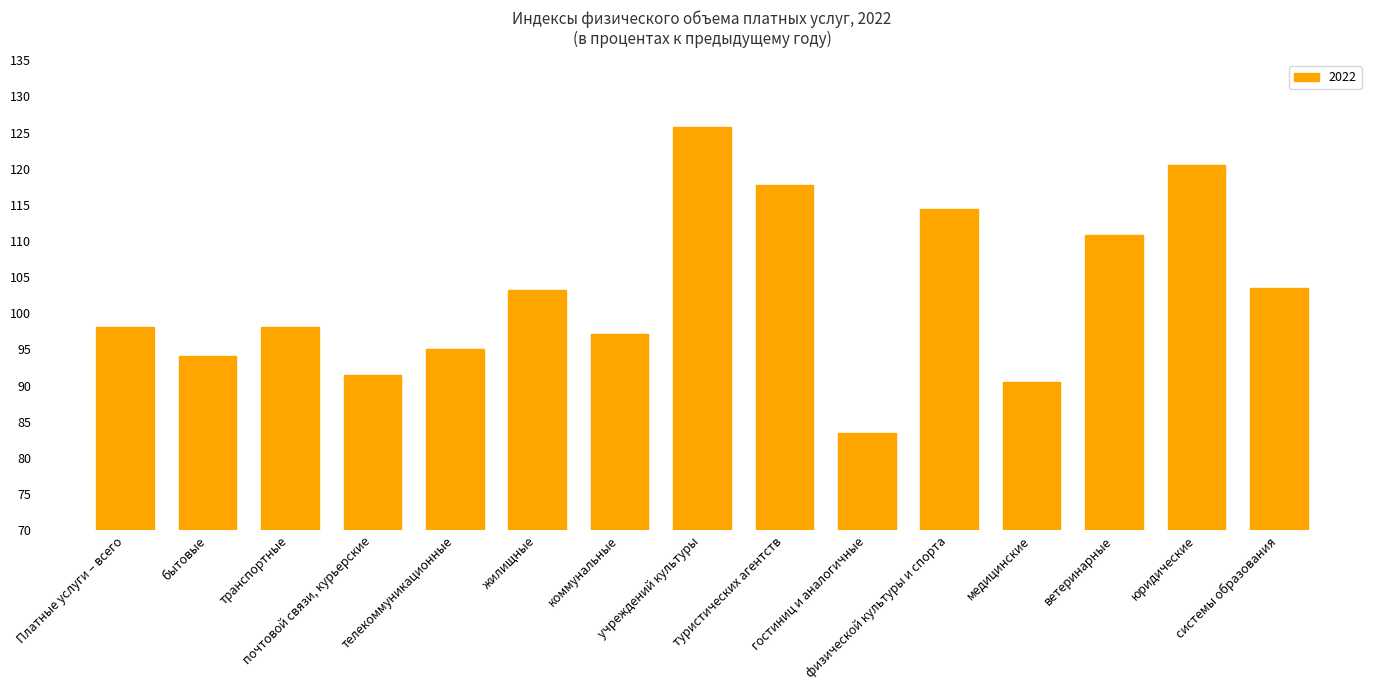

What is the sum of all values?

1543.9